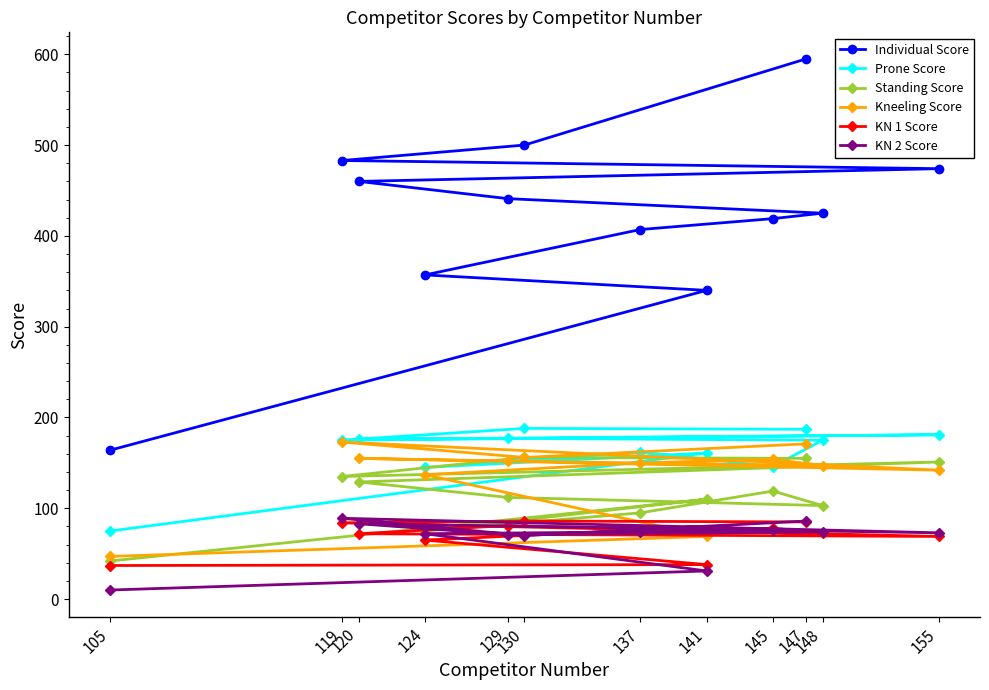

True or false: KN 2 Score and Prone Score cross at least once.

False